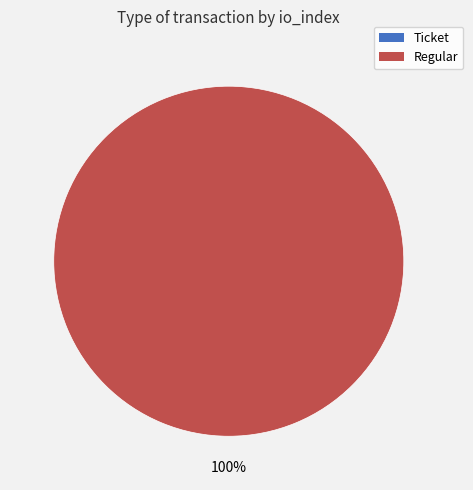

Combined, what portion of the pie is Ticket and Regular?

100.0%